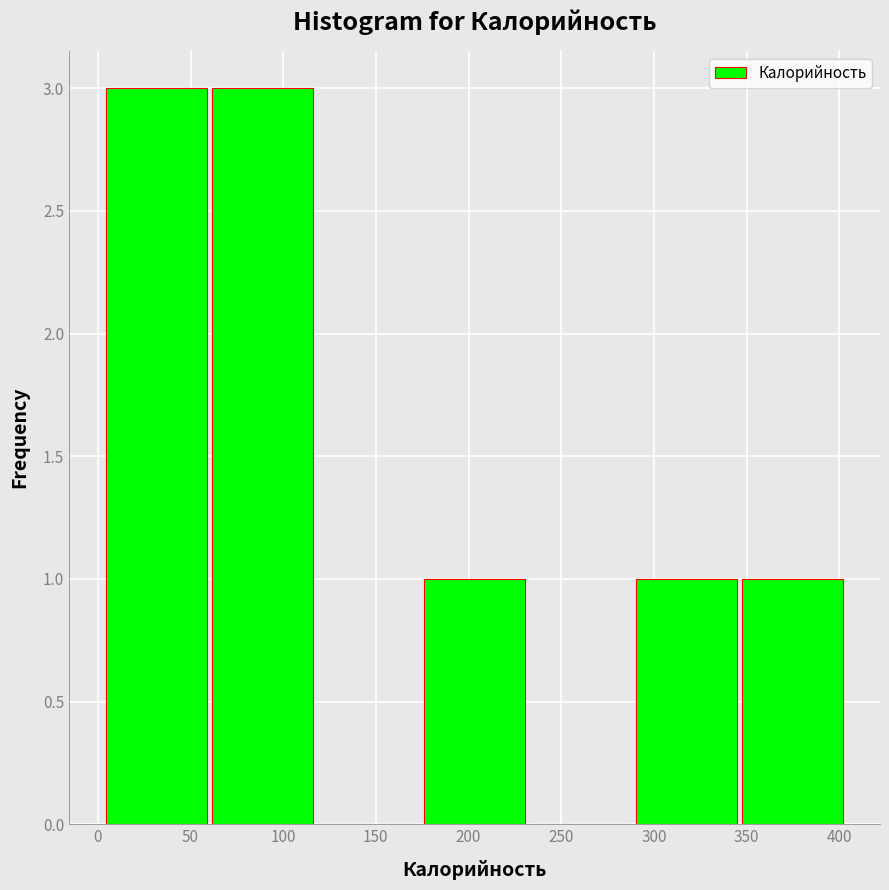

Reading left to right, transcribe this chart: for each bar, give the range it covers on the x-axis and its height. Neither the bar edges nor the heights are printed on the chart, so give them approximately, as read against the axes.

5 to 60: 3
60 to 120: 3
120 to 175: 0
175 to 235: 1
235 to 290: 0
290 to 350: 1
350 to 405: 1